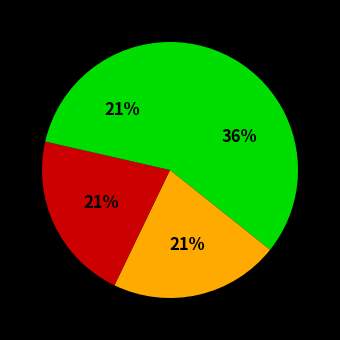

How many slices are in this pie chart?

4